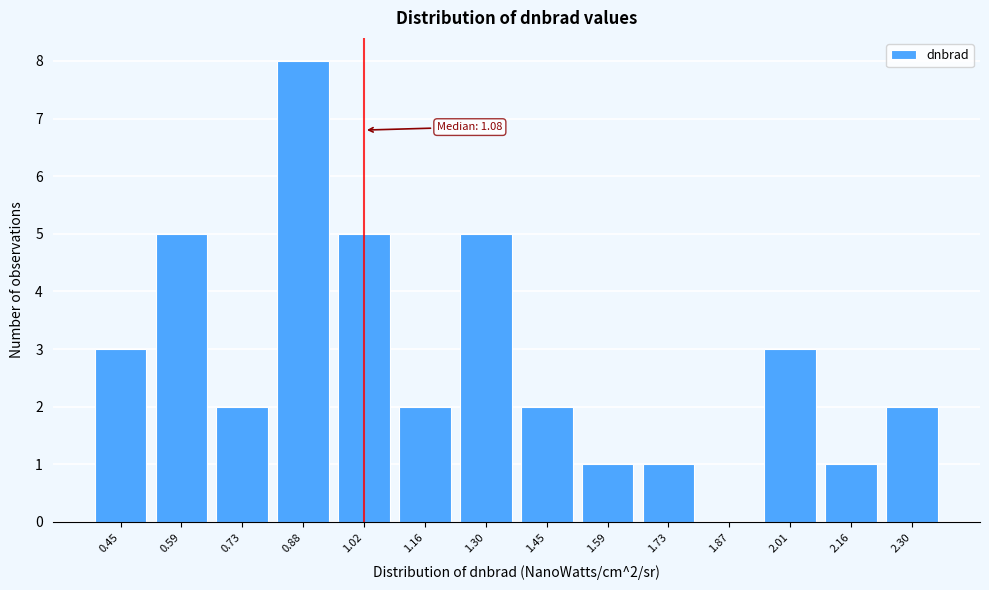

Reading left to right, list all the values displayed in this chart.

0.45=3	0.59=5	0.73=2	0.88=8	1.02=5	1.16=2	1.30=5	1.45=2	1.59=1	1.73=1	1.87=0	2.01=3	2.16=1	2.30=2